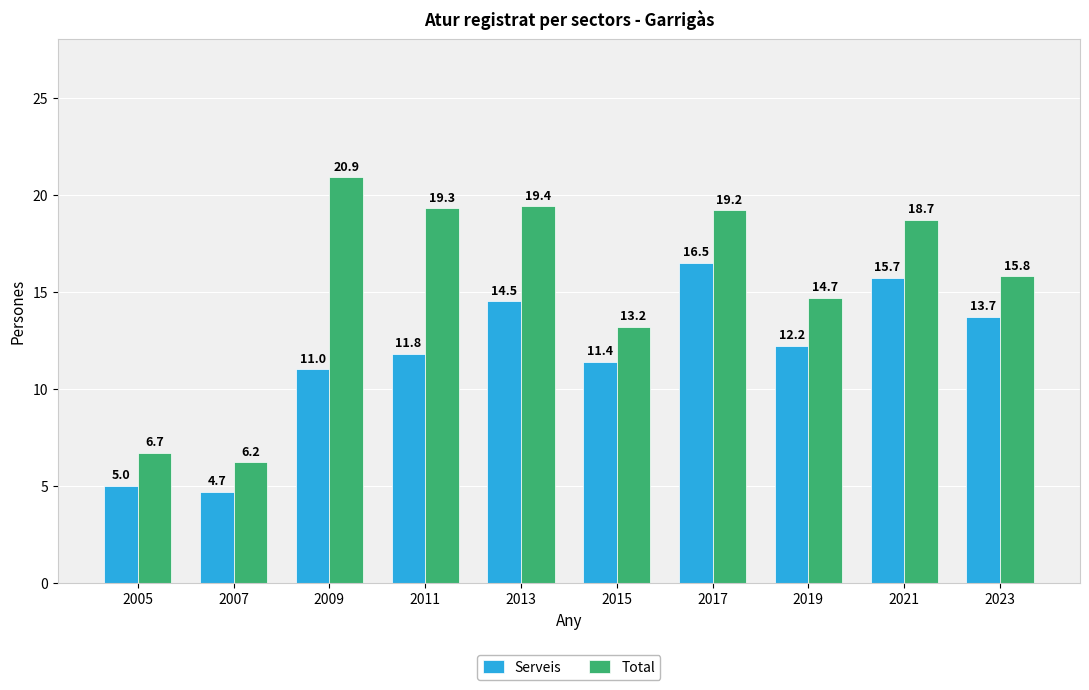

Is it true that Total equals 13.2 at 2015?

True